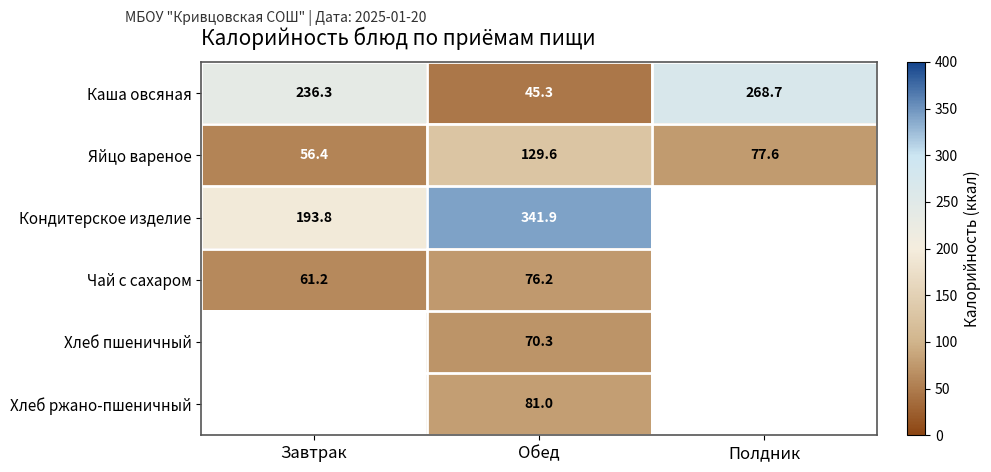

List the labels in order of Яйцо вареное value, smallest first.

Завтрак, Полдник, Обед